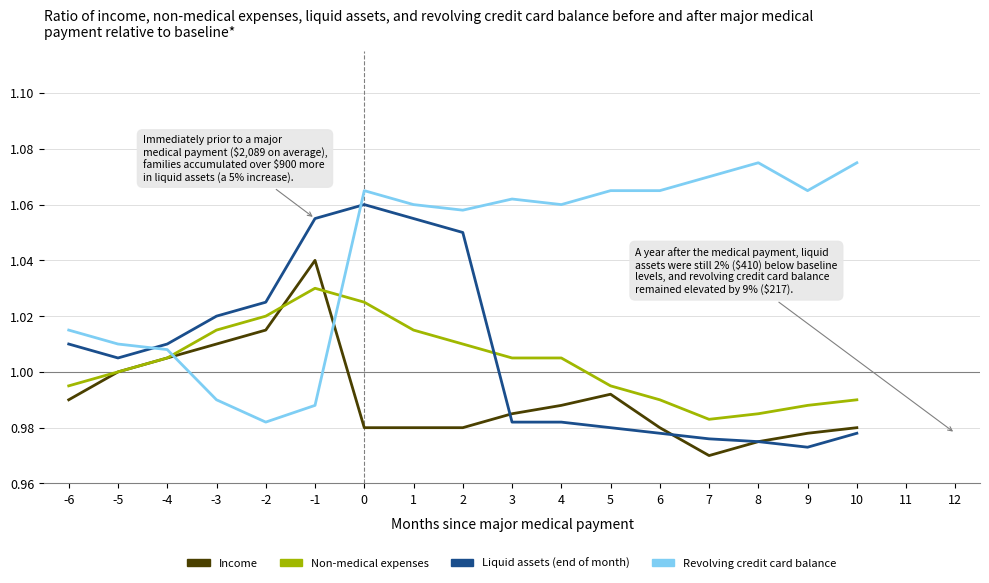

Is it true that Income equals 0.4 at 0?

False